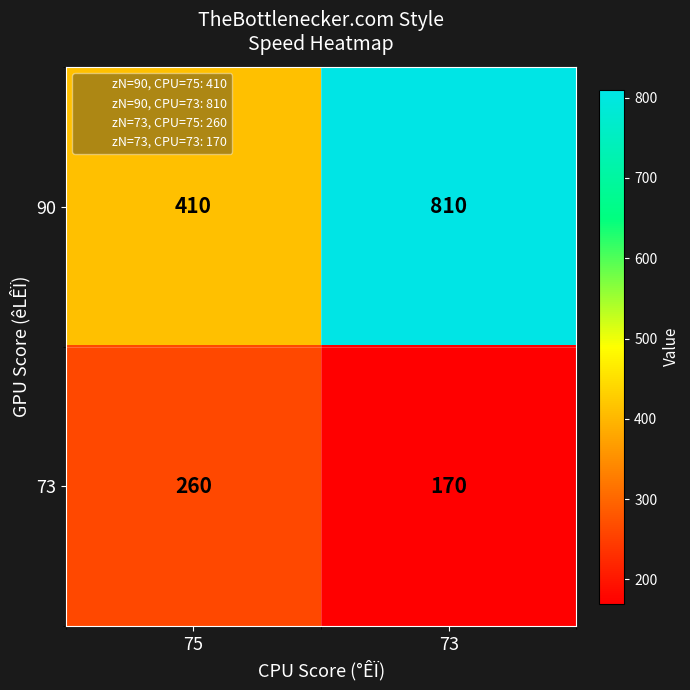

What value does the 73 series have at 73?

170